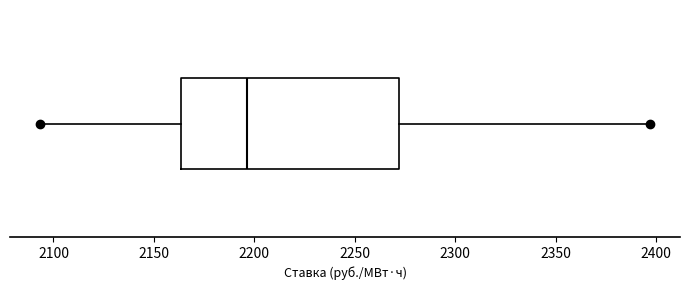

Read this box plot against the x-axis: the position of the median line, the range covered by the box, and the ends of both whiskers. The values are not printed on the chart, so give them approximately, as read against the axis.

median 2195, box 2165 to 2270, whiskers 2095 to 2395